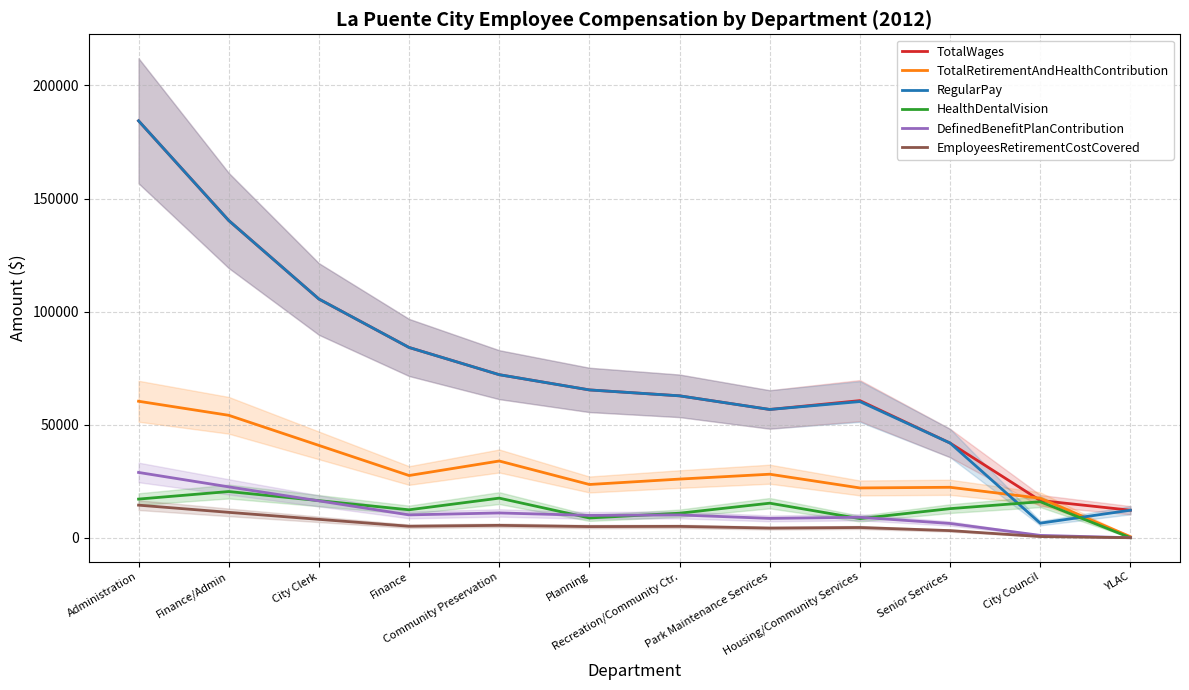

What is the value of the DefinedBenefitPlanContribution point at the 3rd from the left?

16294